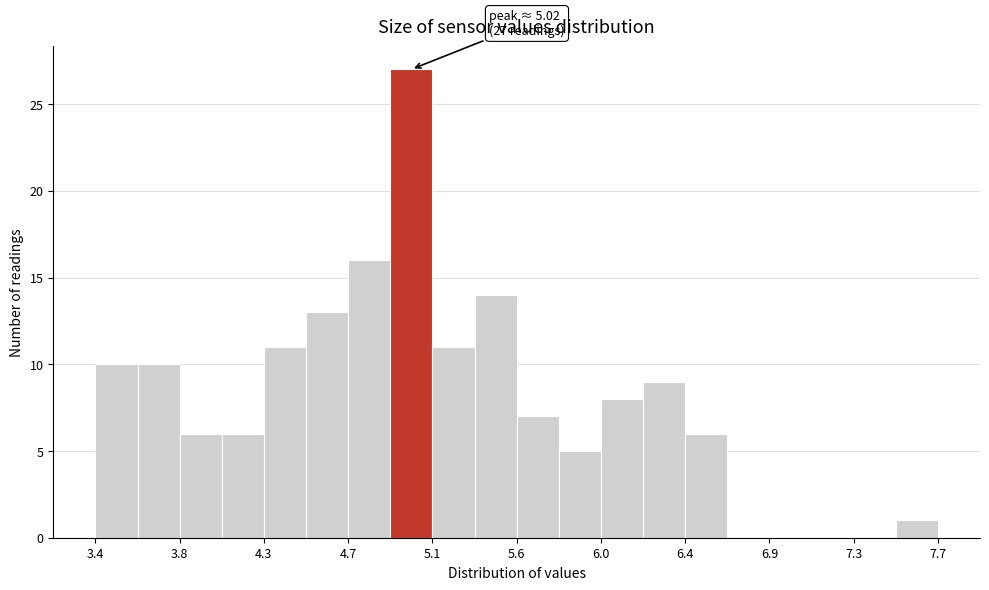

Which range on the x-axis has the tallest bar?

4.90 to 5.15